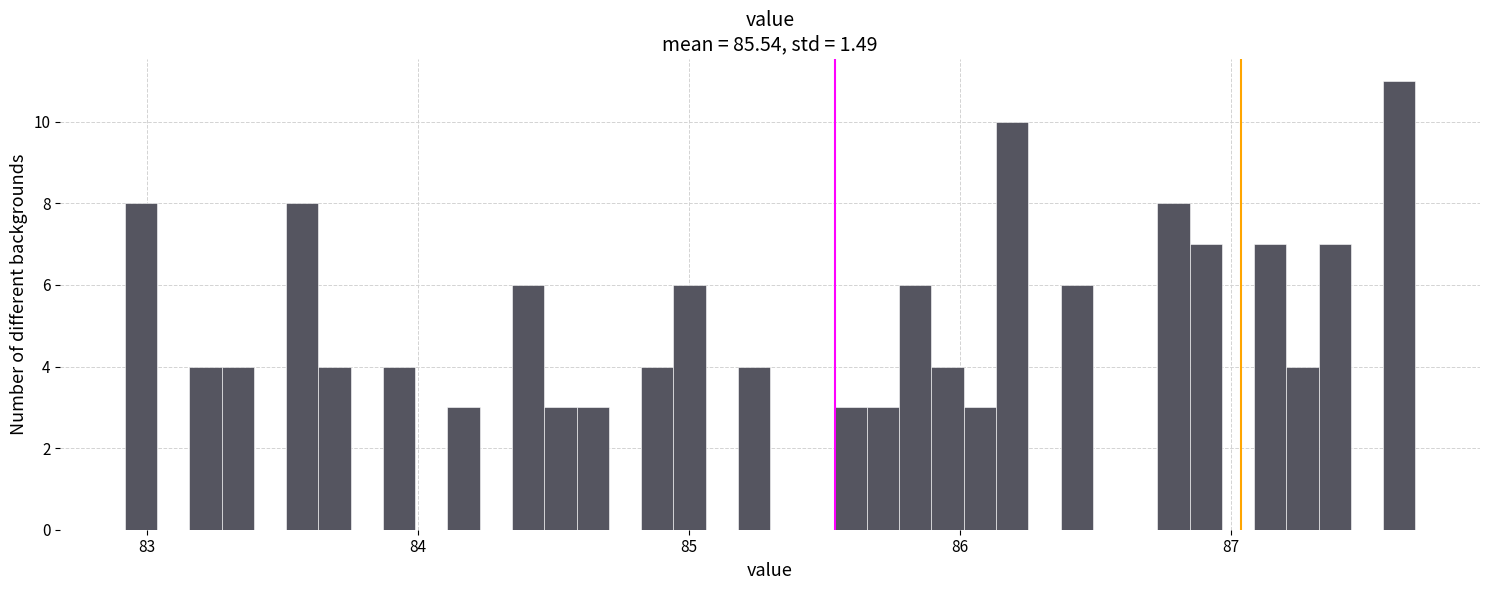

Read against the x-axis, roughly where is the centre of the tallest bar?

87.6